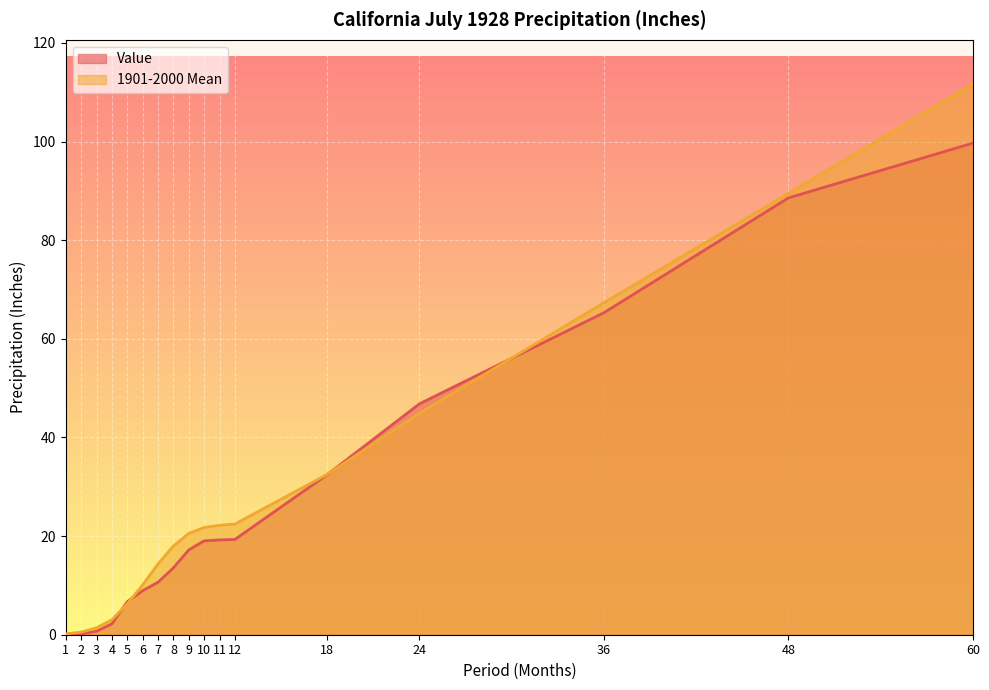

True or false: 1901-2000 Mean has a value of 22.4 at 12.

True